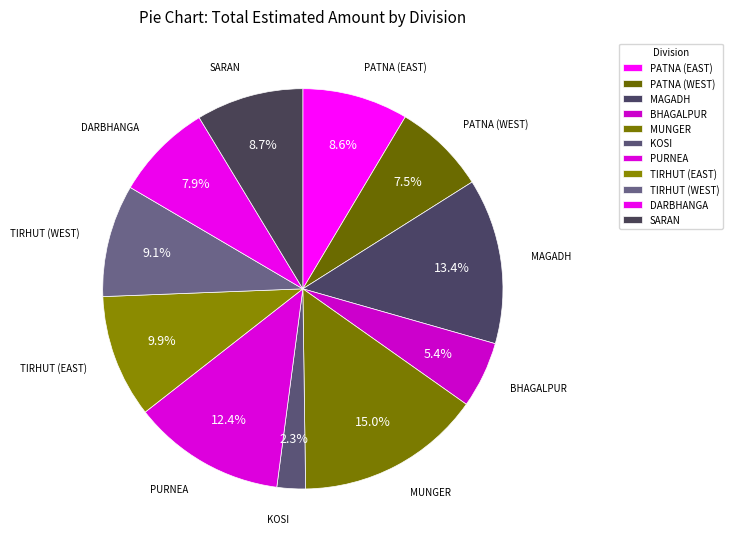

Count the number of slices in the pie.

11